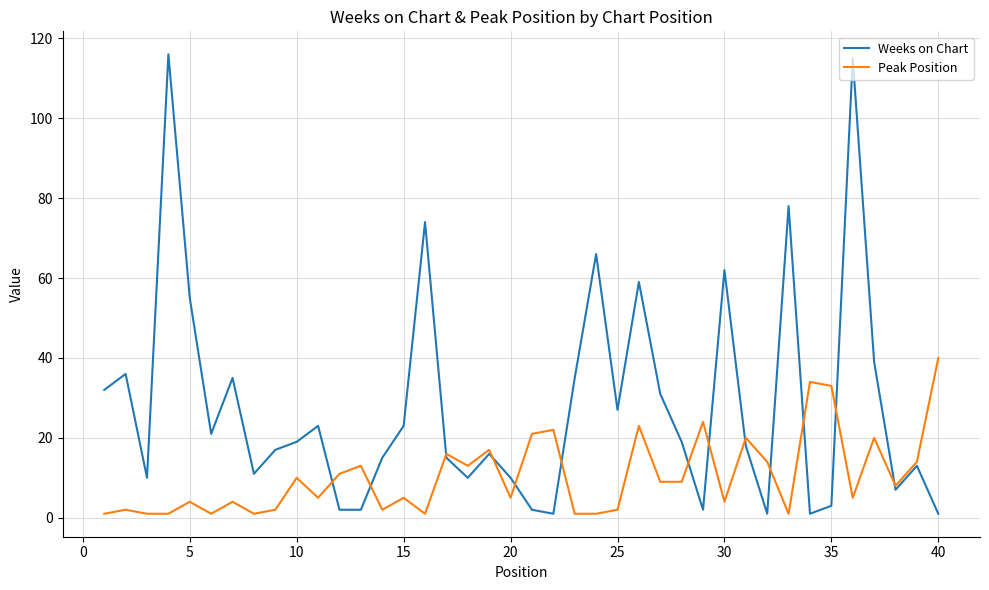

Is this an area chart (filled region under the line)?

No